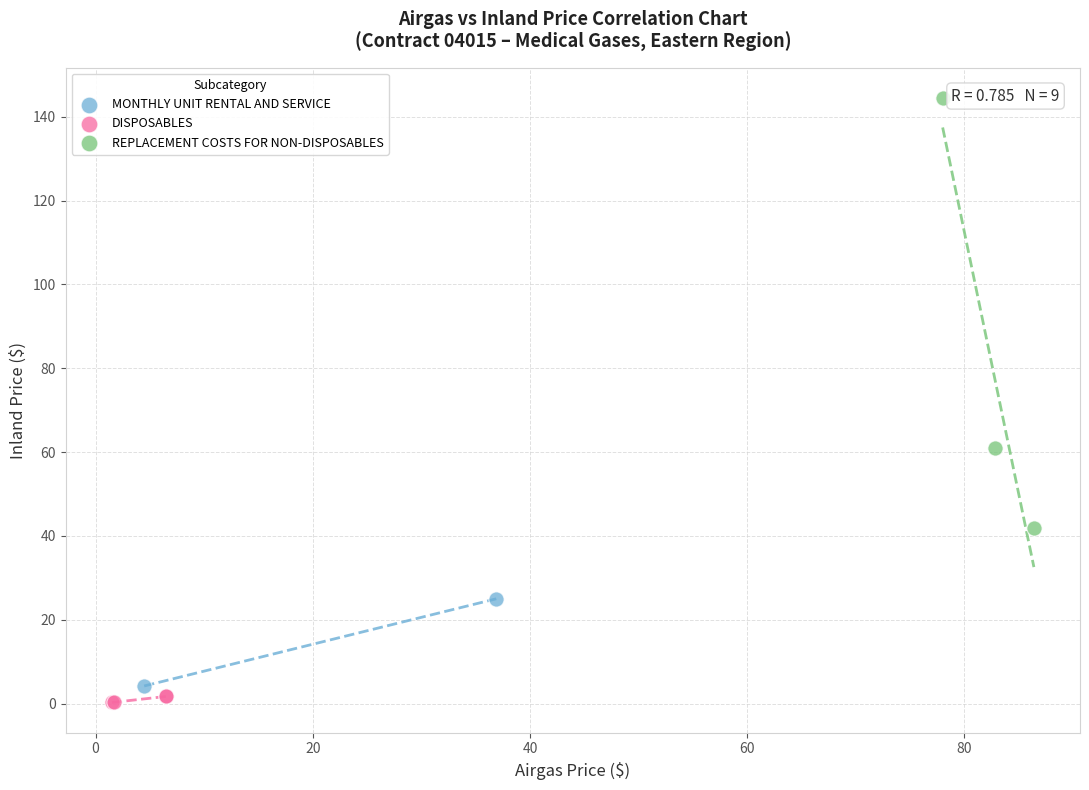

What are all the series names shown in the legend?

MONTHLY UNIT RENTAL AND SERVICE, DISPOSABLES, REPLACEMENT COSTS FOR NON-DISPOSABLES